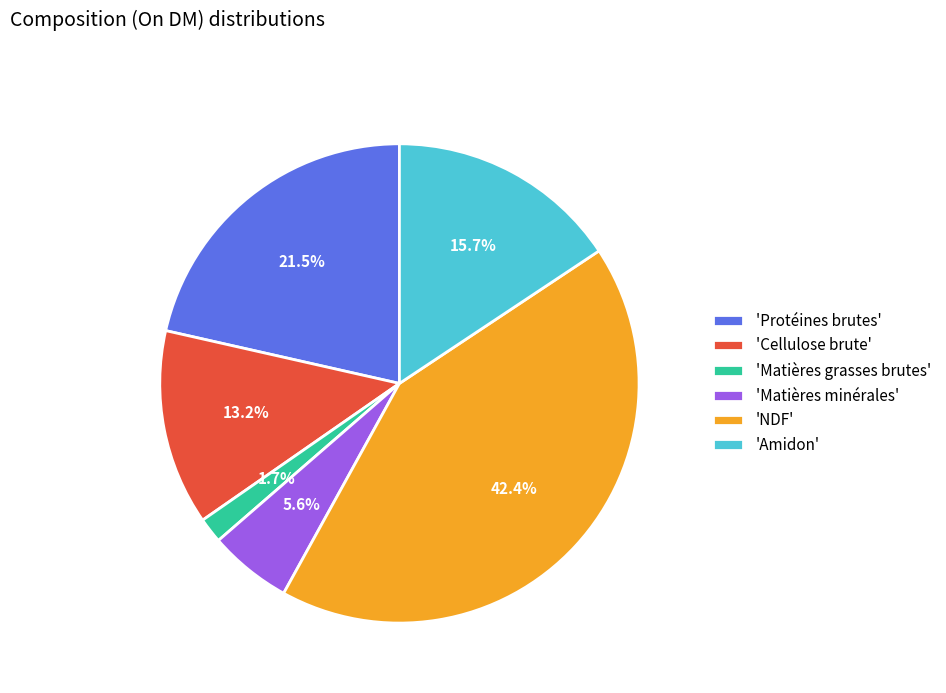

Is there any slice that represents more than half of the pie?

No